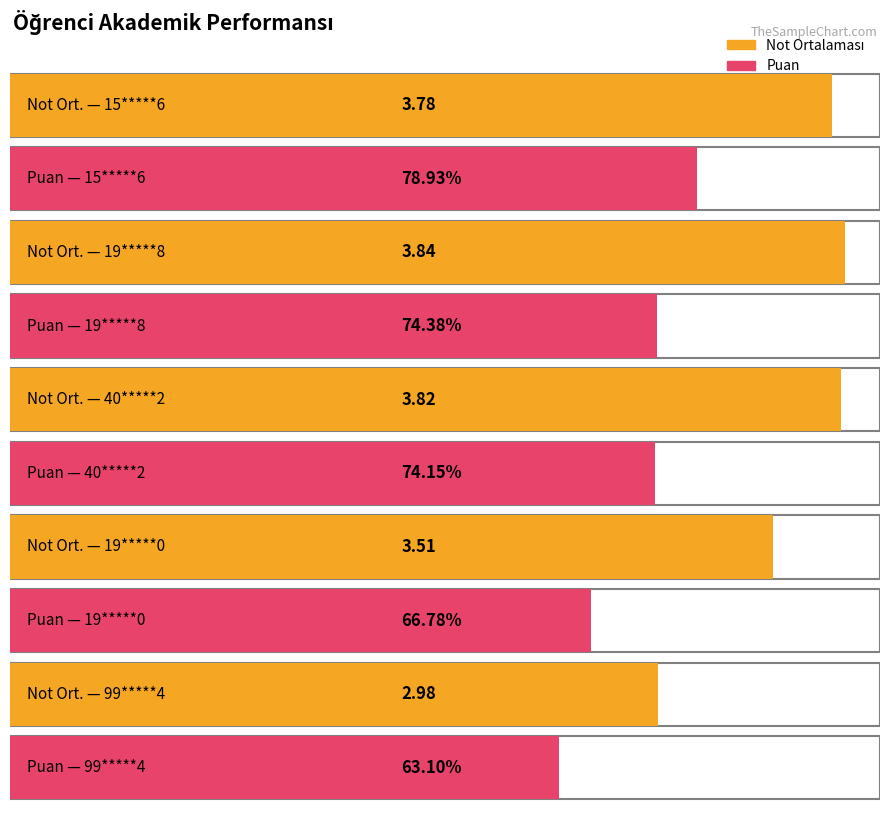

Where does the Not Ortalaması series first go above 3?

15*****6